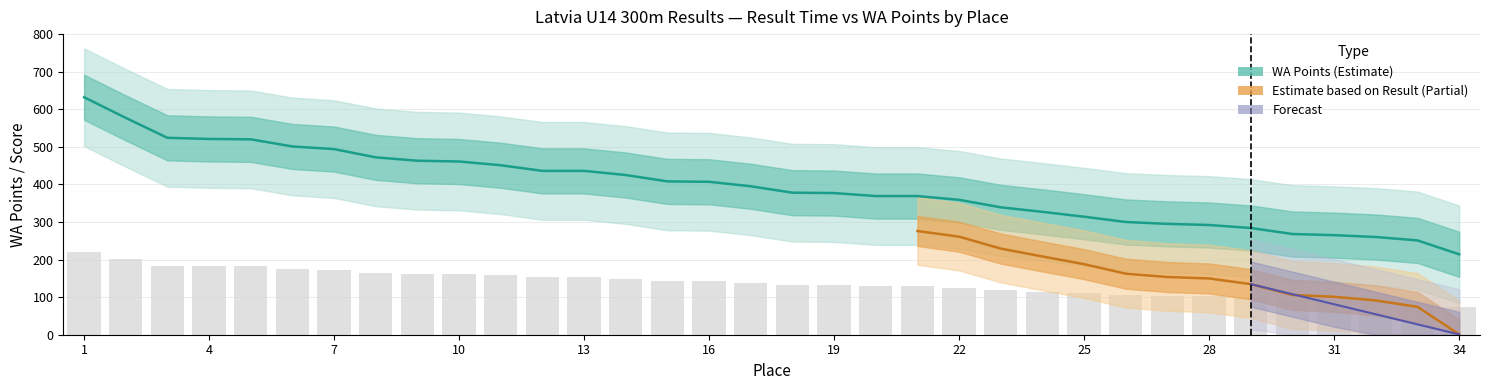

What is the difference between the second highest and second lowest values in the Result series?

326.0